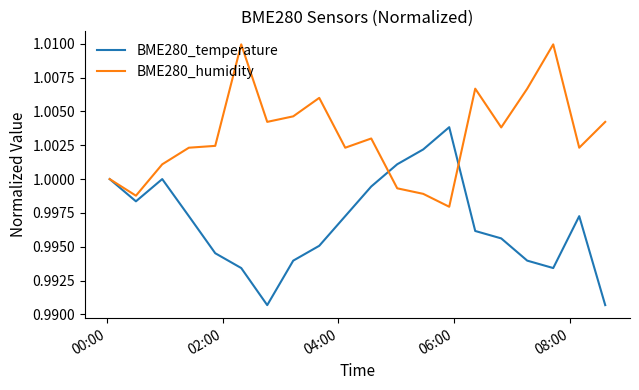

Rank the series by their average value, from lowest to highest.

BME280_temperature, BME280_humidity